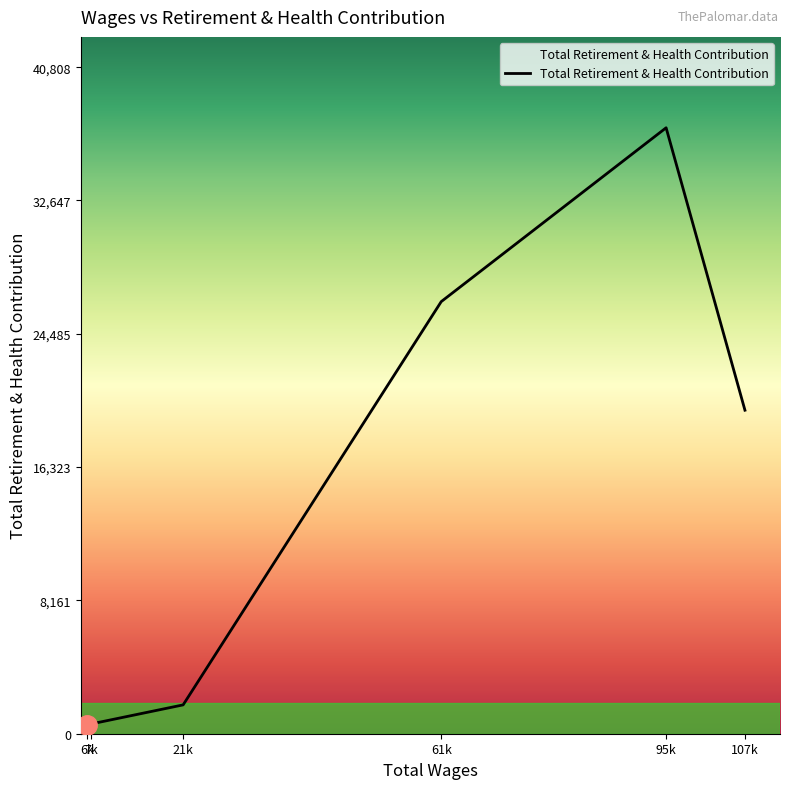

What is the smallest value displayed?

550